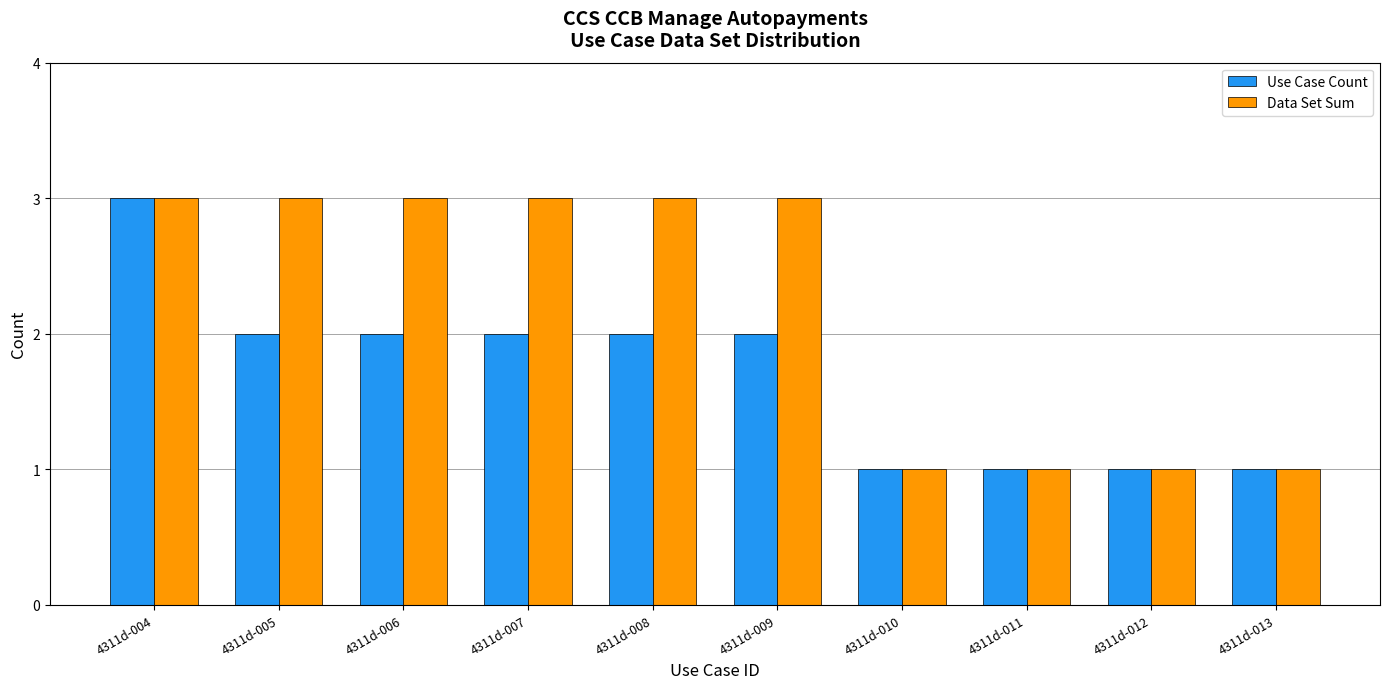

How many groups of bars are there?

10